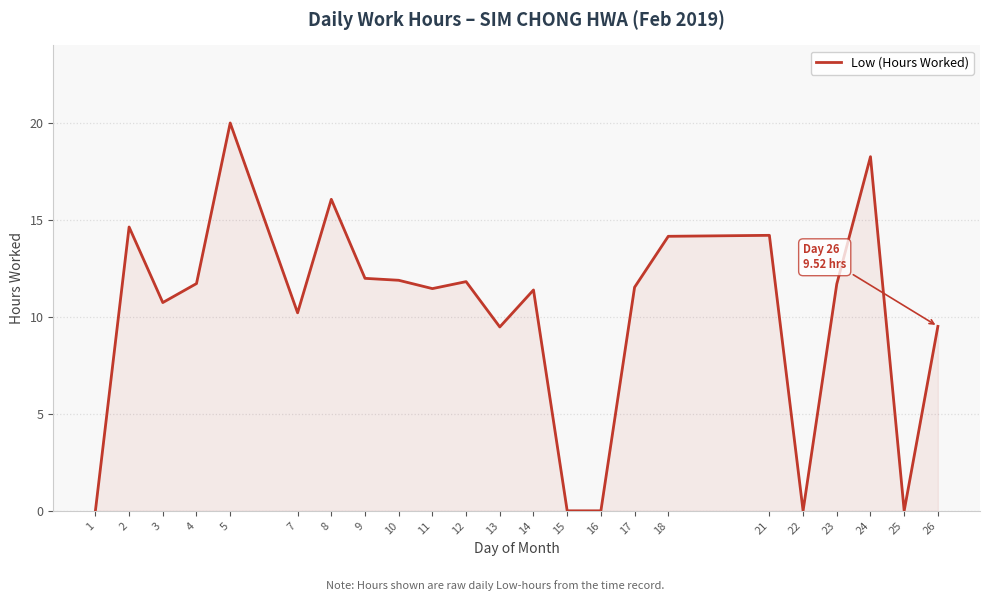

The value at 25 is 0.0. True or false?

True